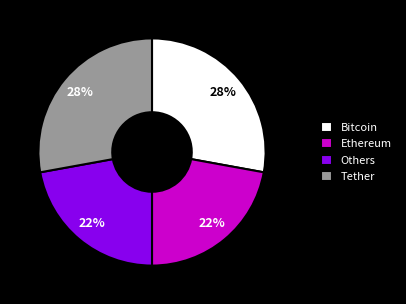

Is there any slice that represents more than half of the pie?

No